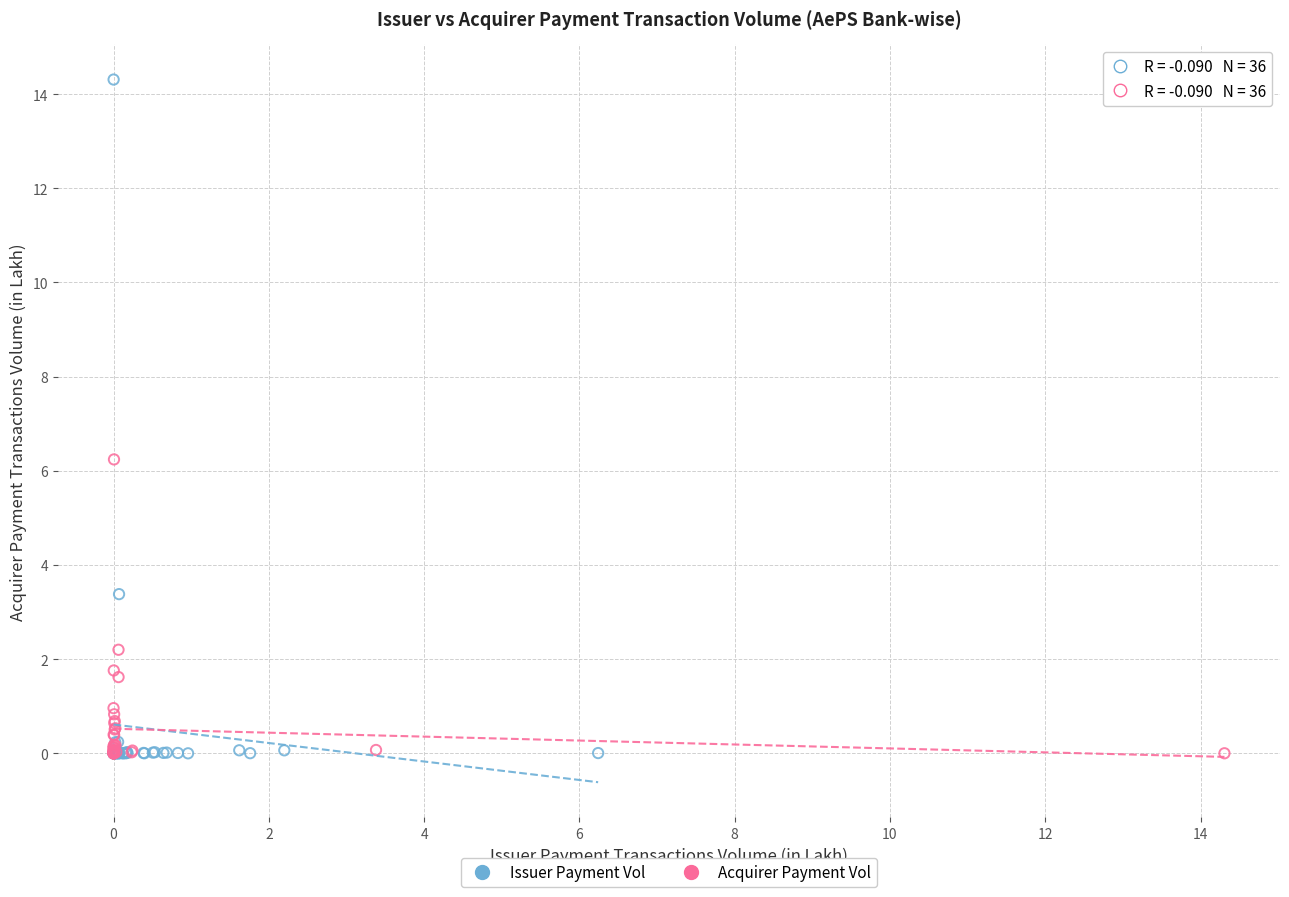

Which series has the largest Y range (max minus min)?

Issuer Payment Vol